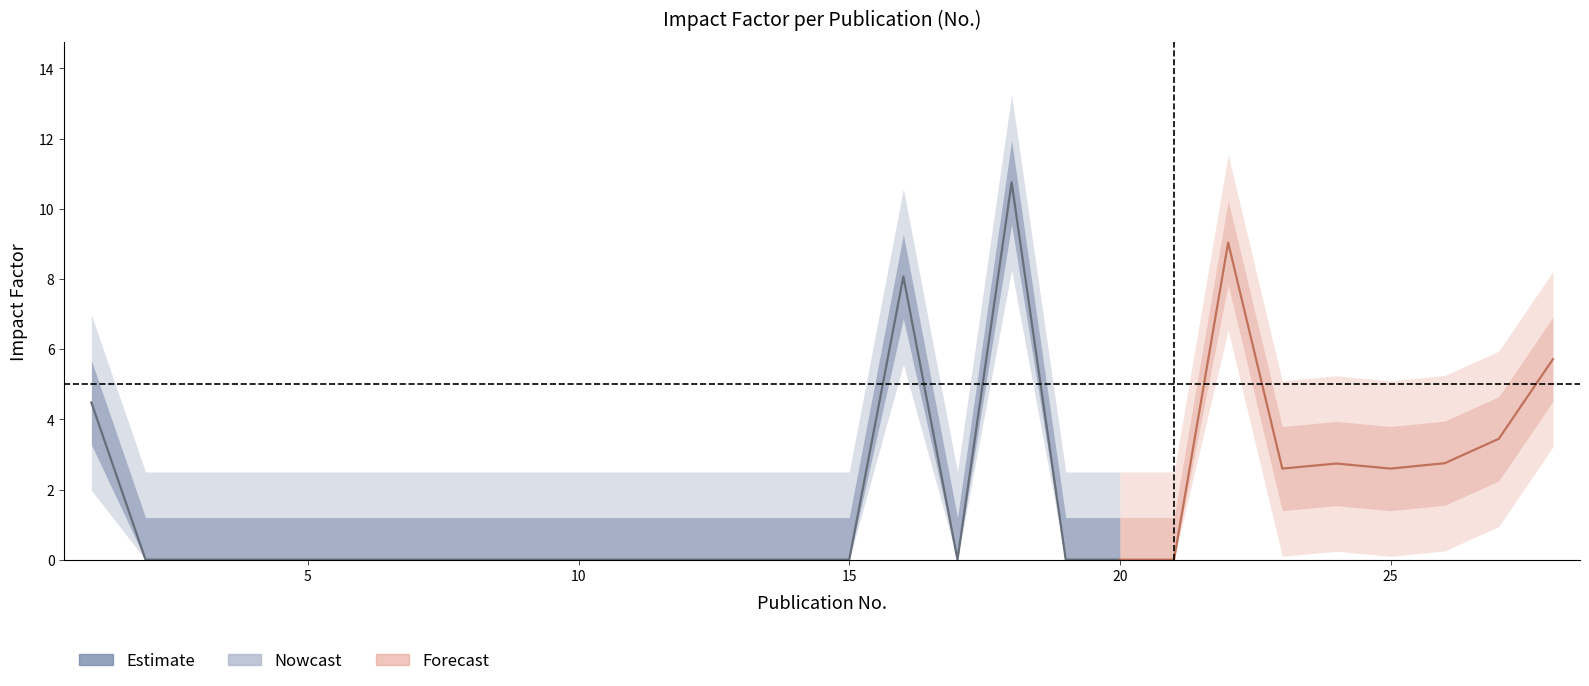

Does the chart have visible grid lines?

No